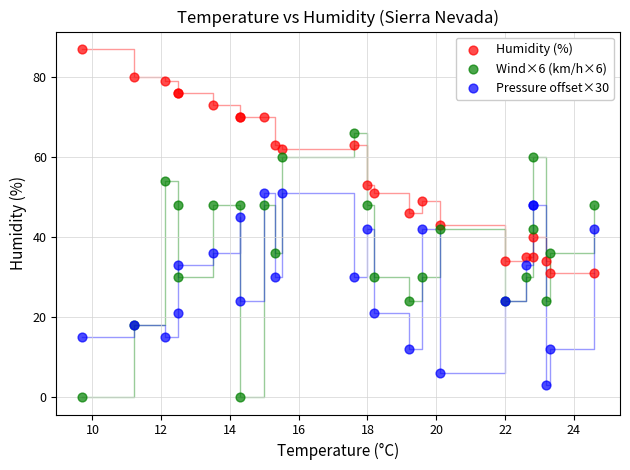

Which series has the widest spread of Y values?

Wind×6 (km/h×6)